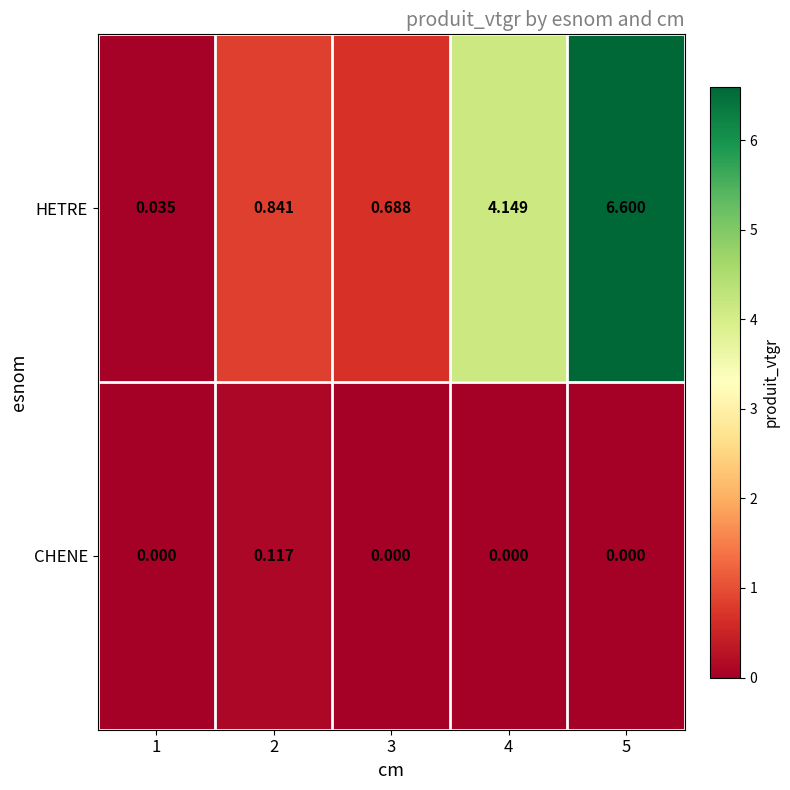

List the series in order of their peak value, highest first.

HETRE, CHENE